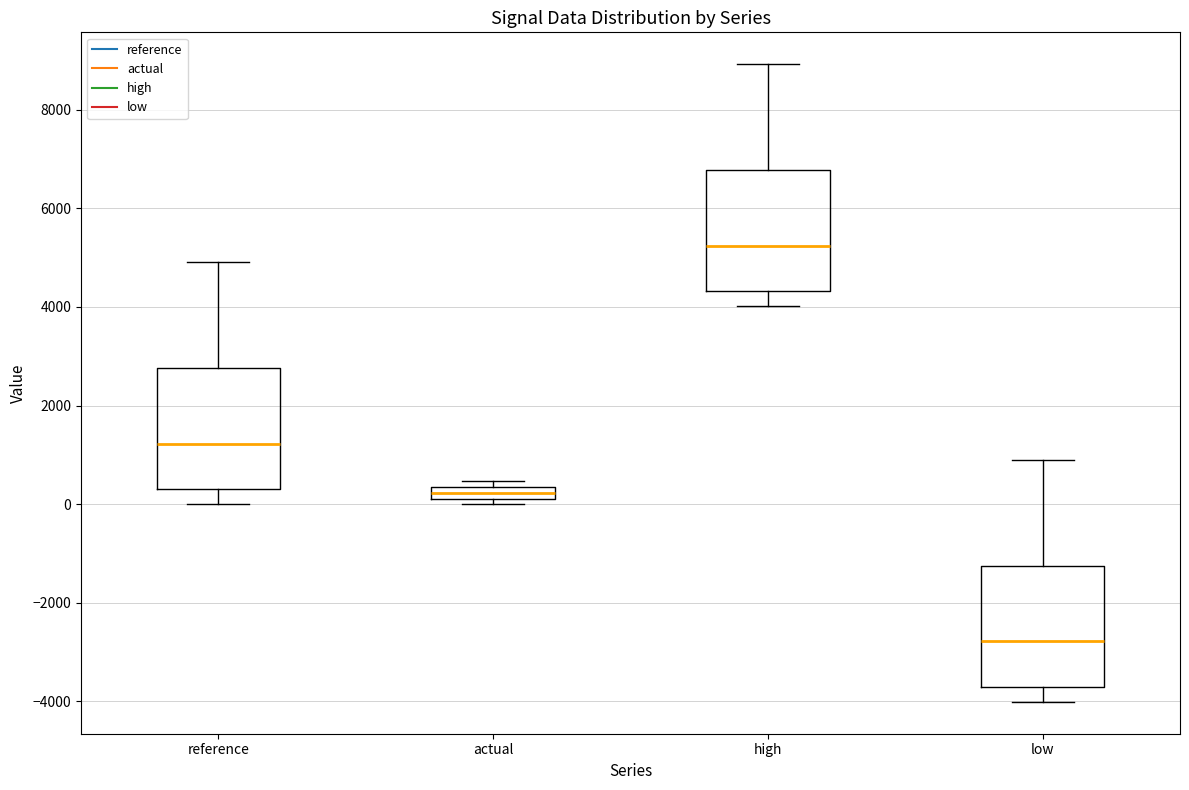

Which box has the lowest median line?

low